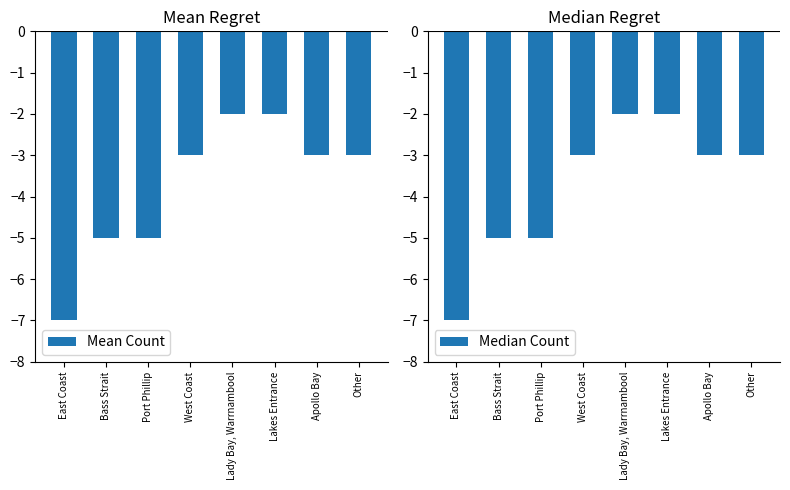

How many data points does each series have?

8